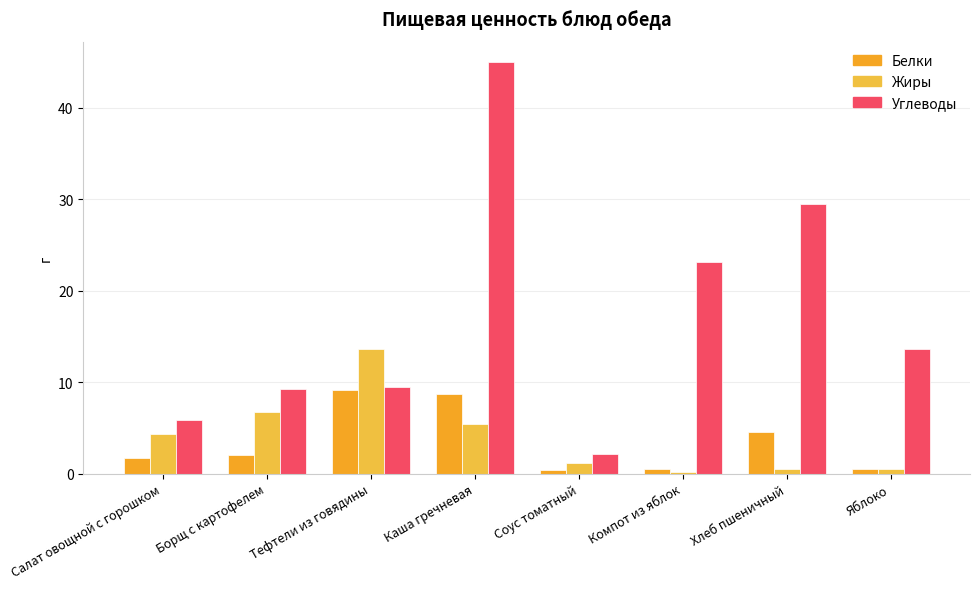

What is the difference between the second highest and second lowest values in the Углеводы series?

23.6